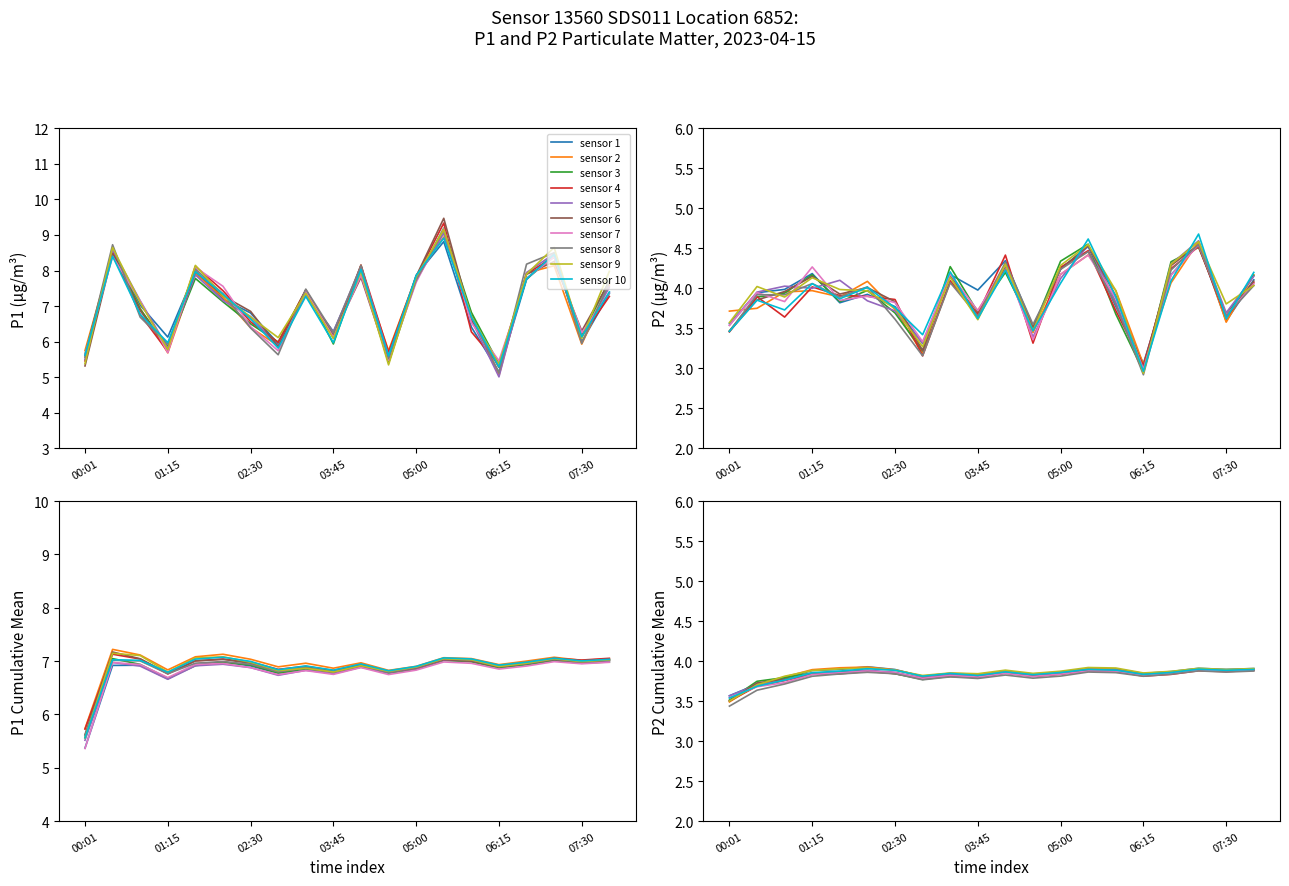

What is the lowest value of the P1 series?

5.3